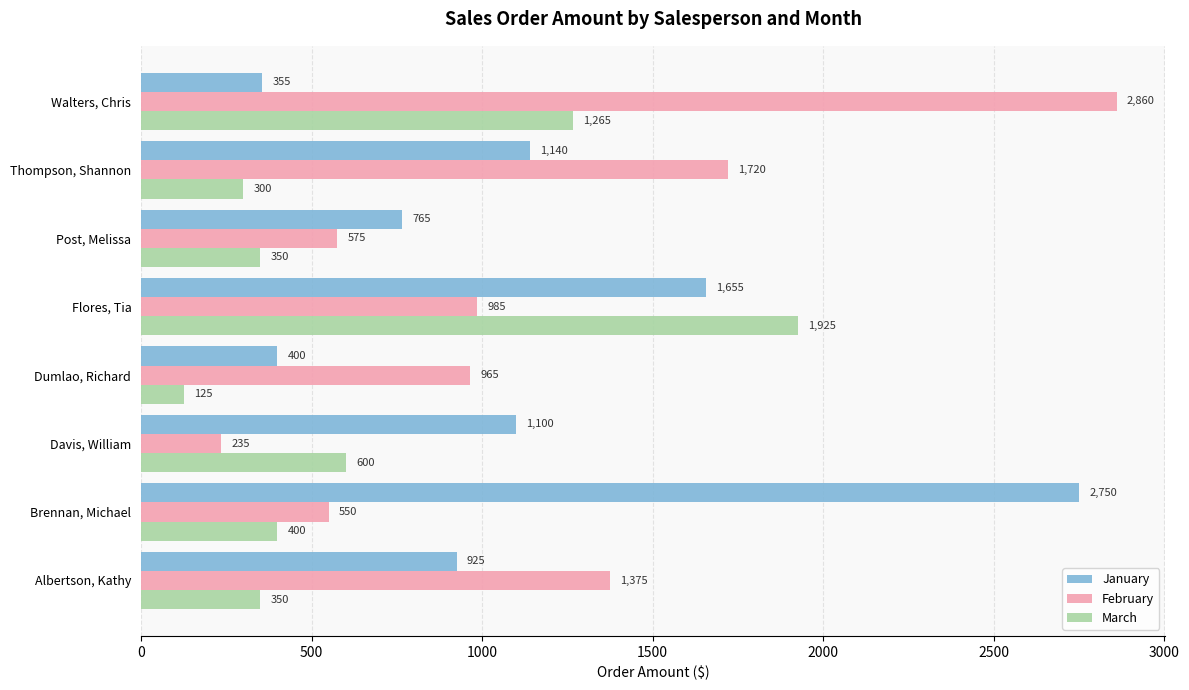

What is the sum of all March values?

5315